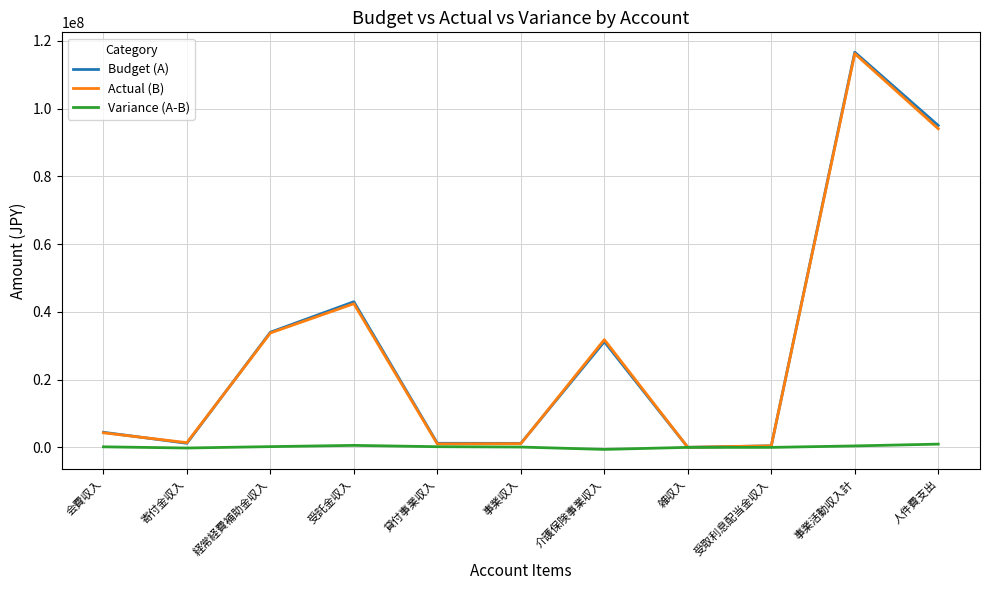

Is the value of Budget (A) at 事業活動収入計 greater than the value of Actual (B) at 貸付事業収入?

Yes